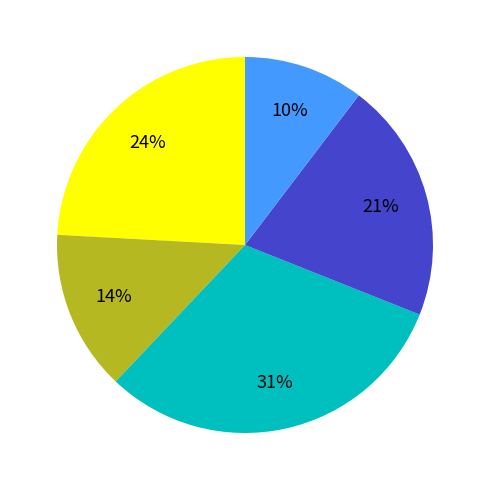

Is there a majority slice in this chart?

No